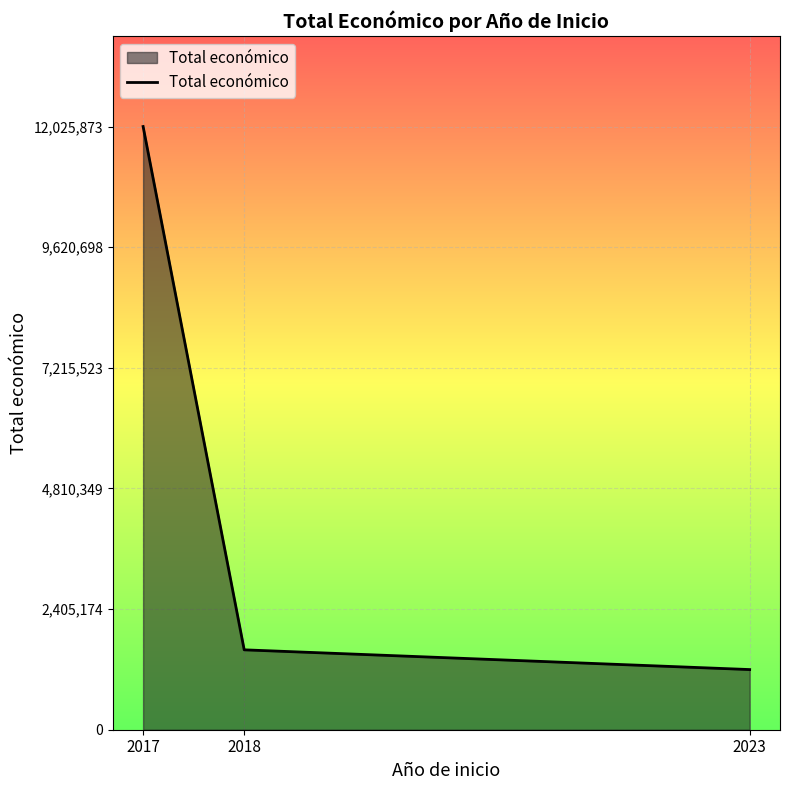

What is the difference between the second highest and minimum values?

393489